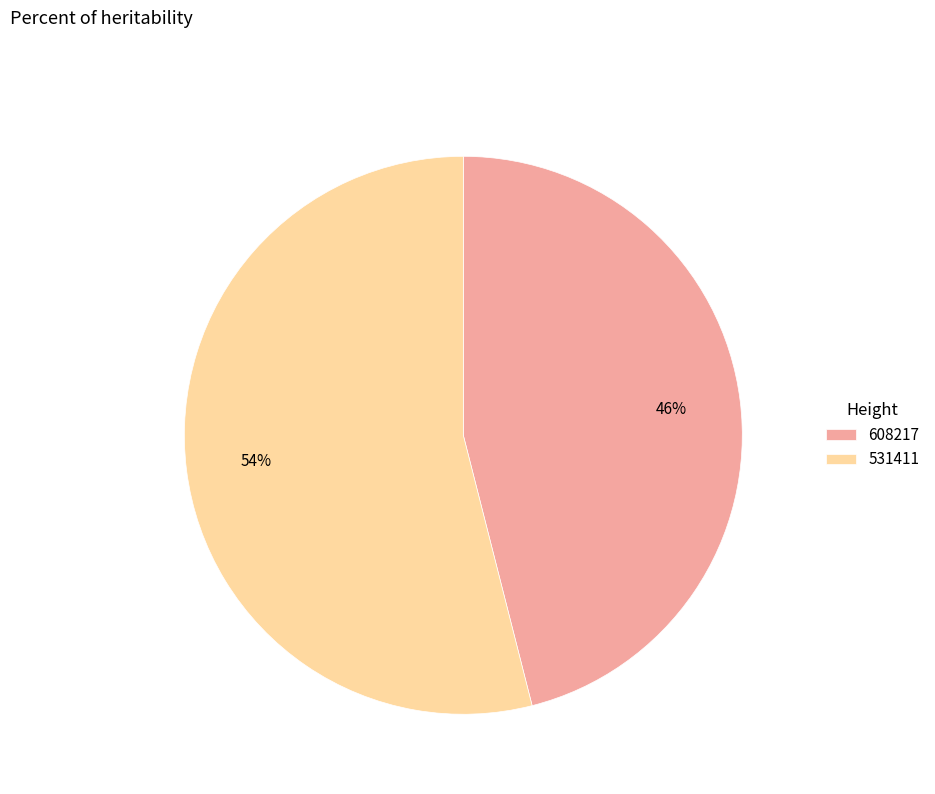

To the nearest percent, what portion does 608217 represent?

46%